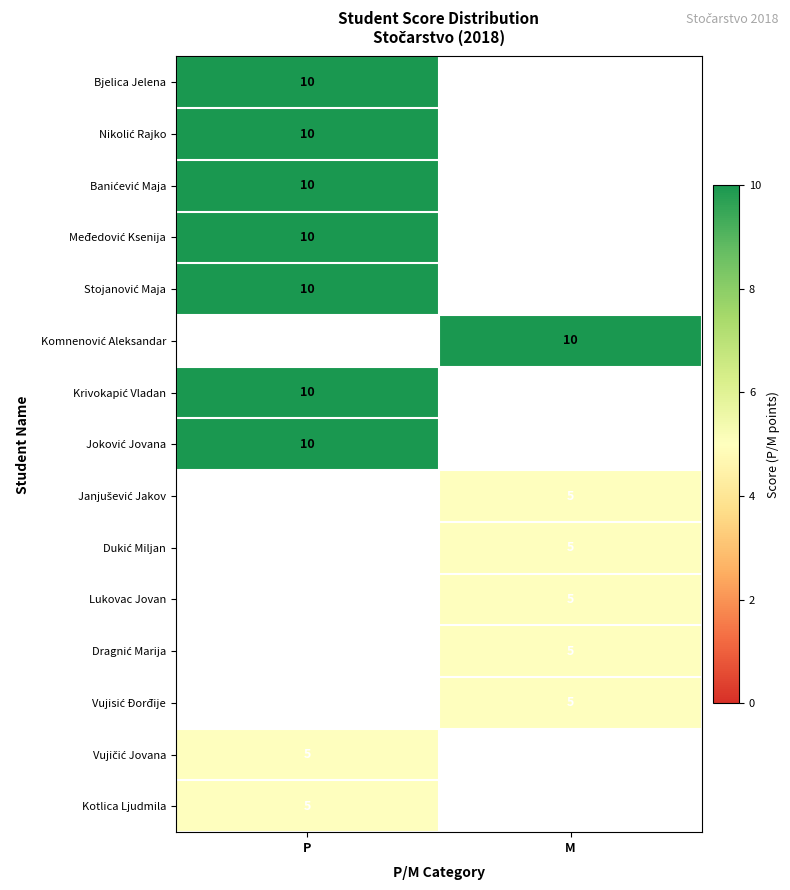

How many categories are shown in the chart?

2